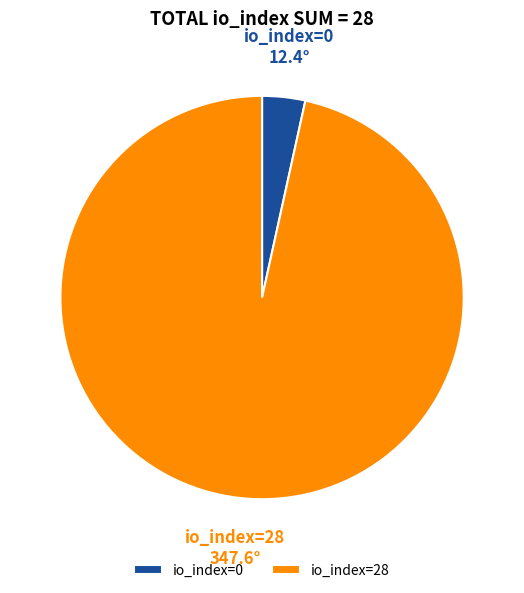

Does any single category account for the majority?

Yes